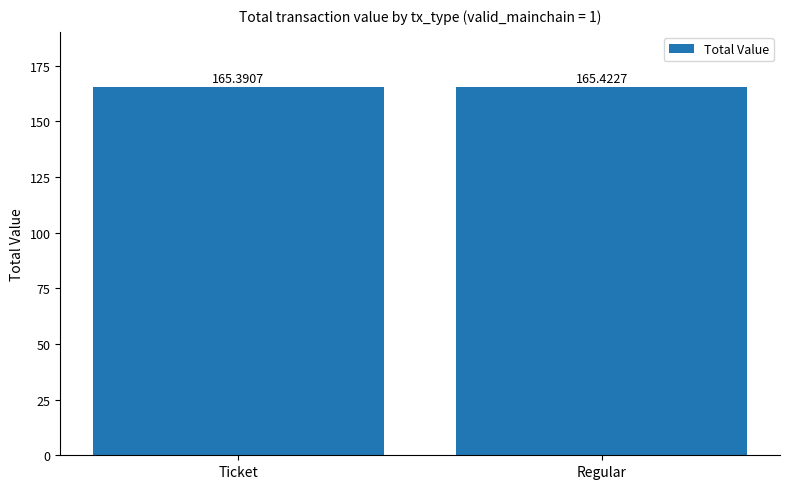

How many bars are there in total?

2